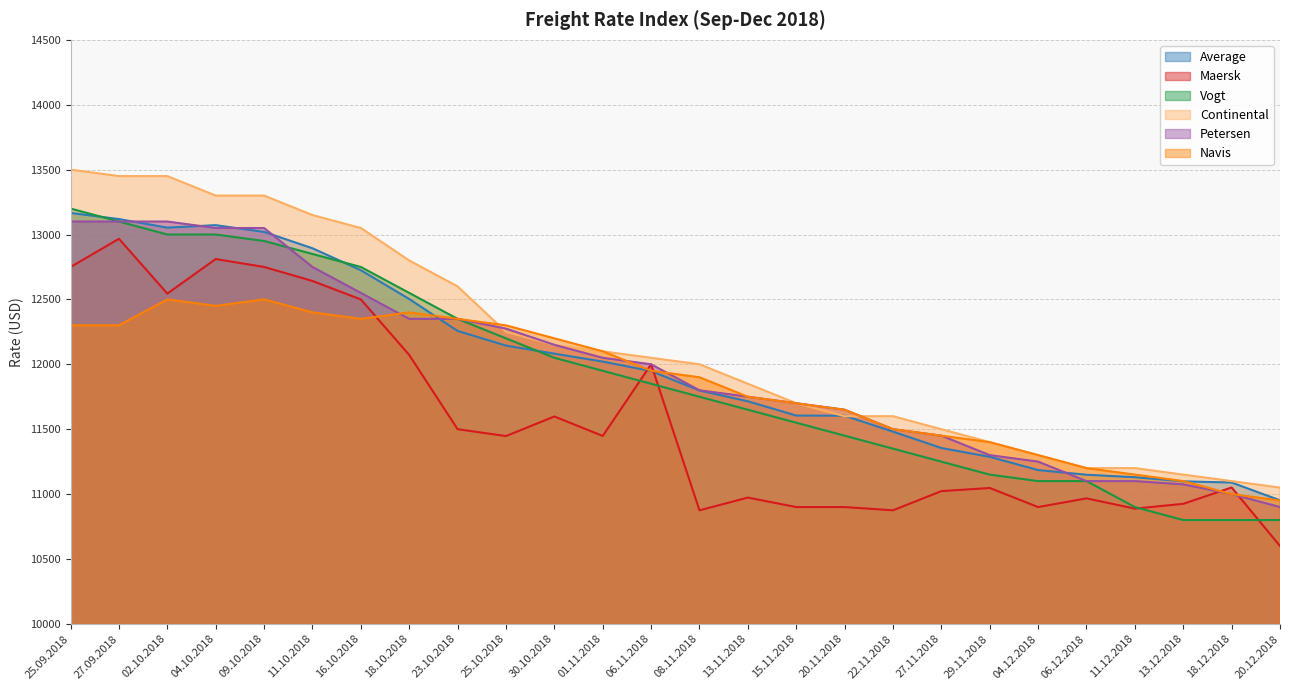

What are all the series names shown in the legend?

Average, Maersk, Vogt, Continental, Petersen, Navis